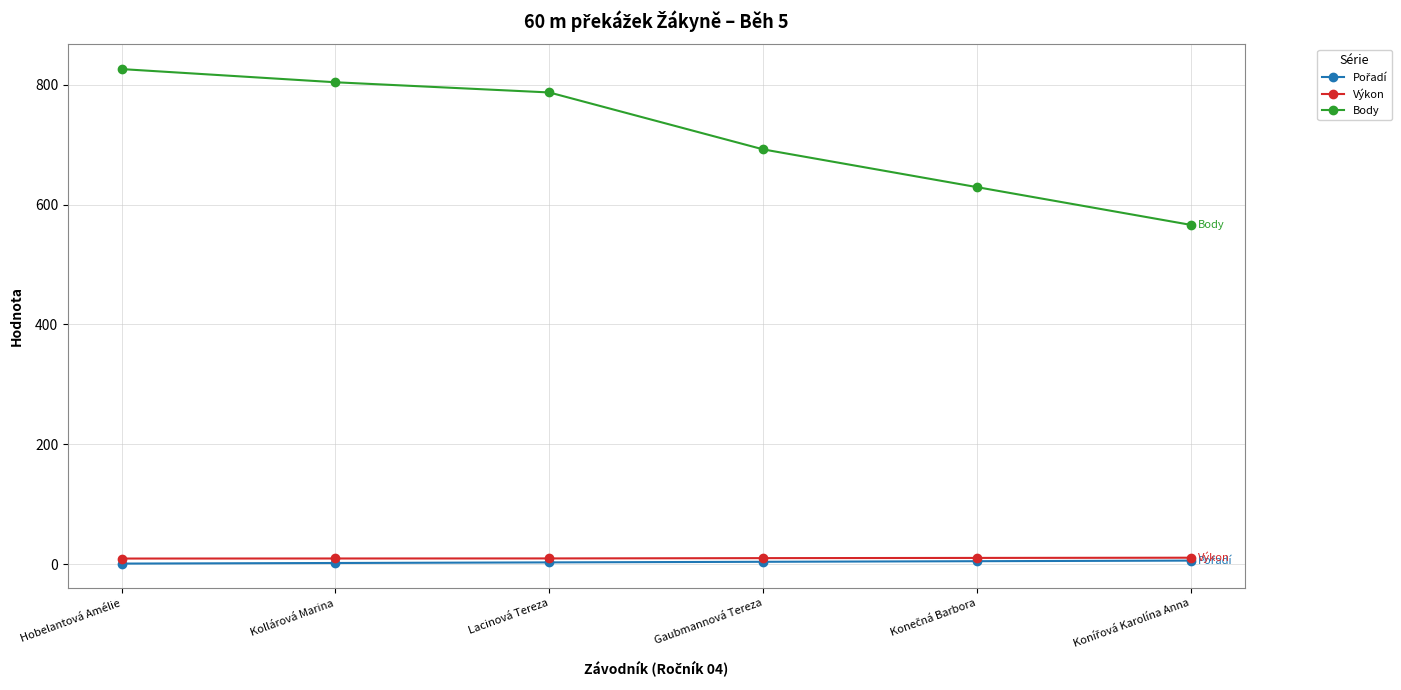

Between Kollárová Marina and Gaubmannová Tereza, which series saw the biggest shift?

Body